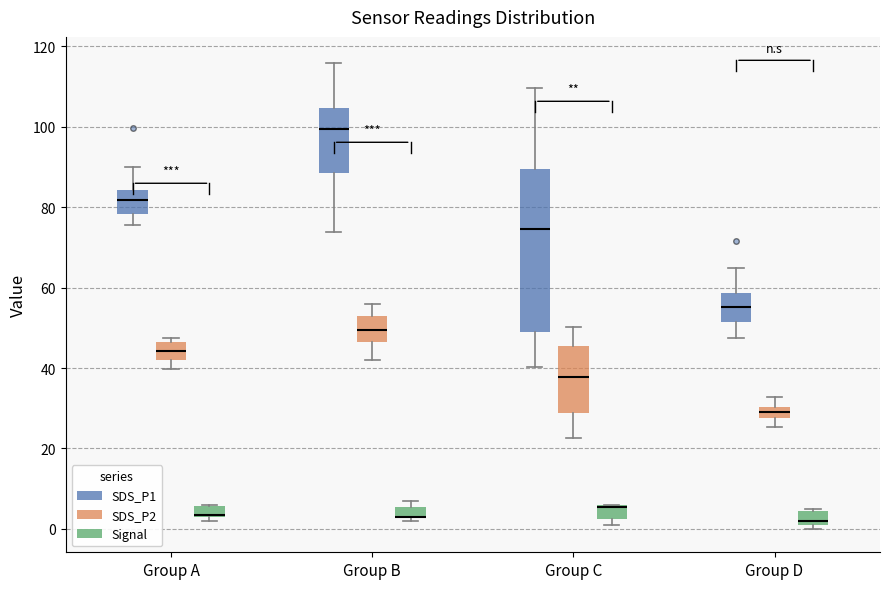

Comparing the boxes themselves (not the whiskers), which one is the tallest?

Group C (SDS_P1)